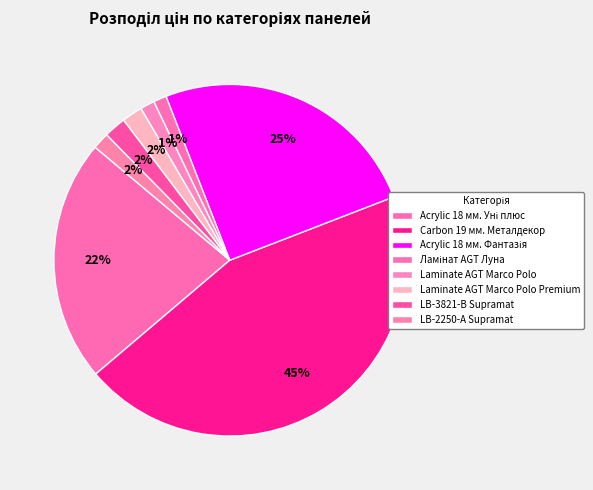

Count the number of slices in the pie.

8